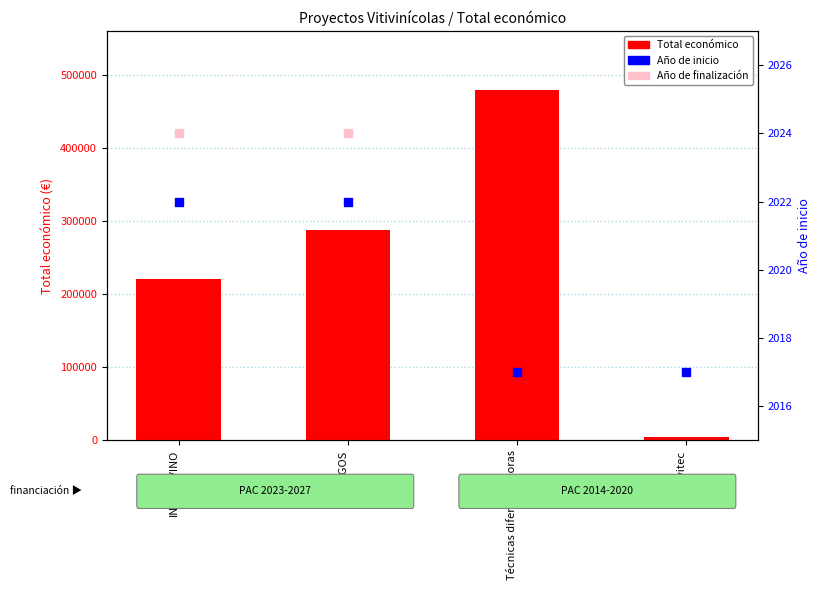

At which category is the sum across all series the highest?

Técnicas diferenciadoras